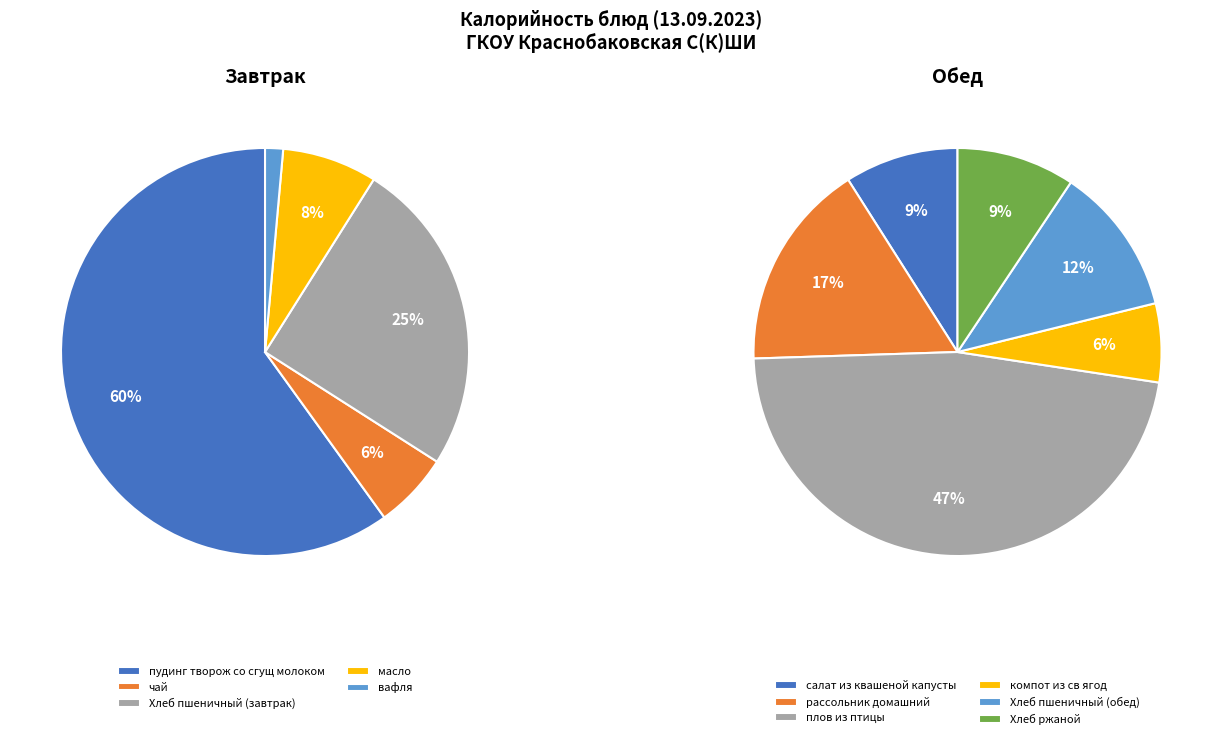

What is the change in value from масло to салат из квашеной капусты?

+20.6